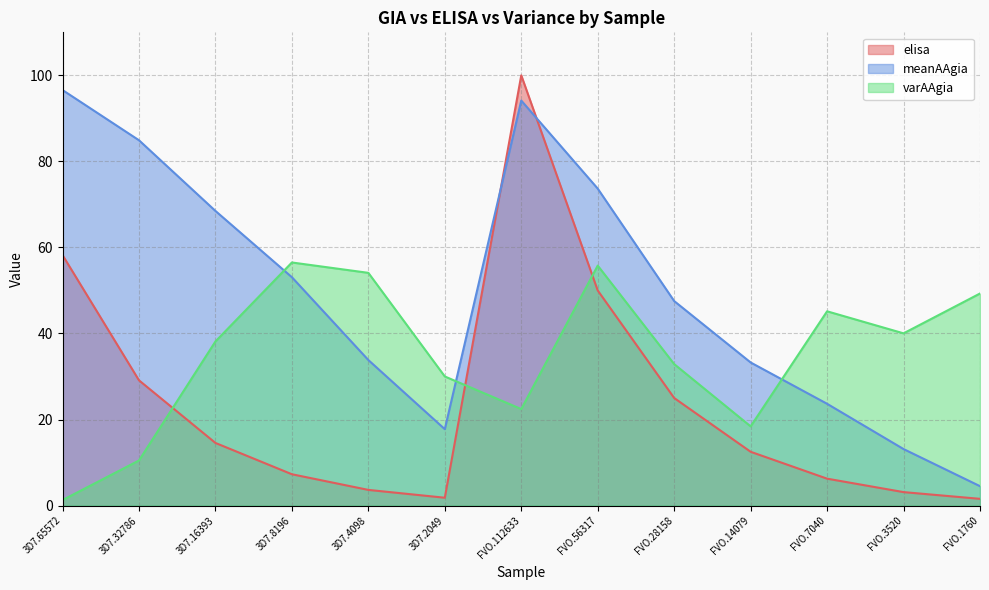

The value of varAAgia at 3D7.32786 is 15.6. True or false?

False